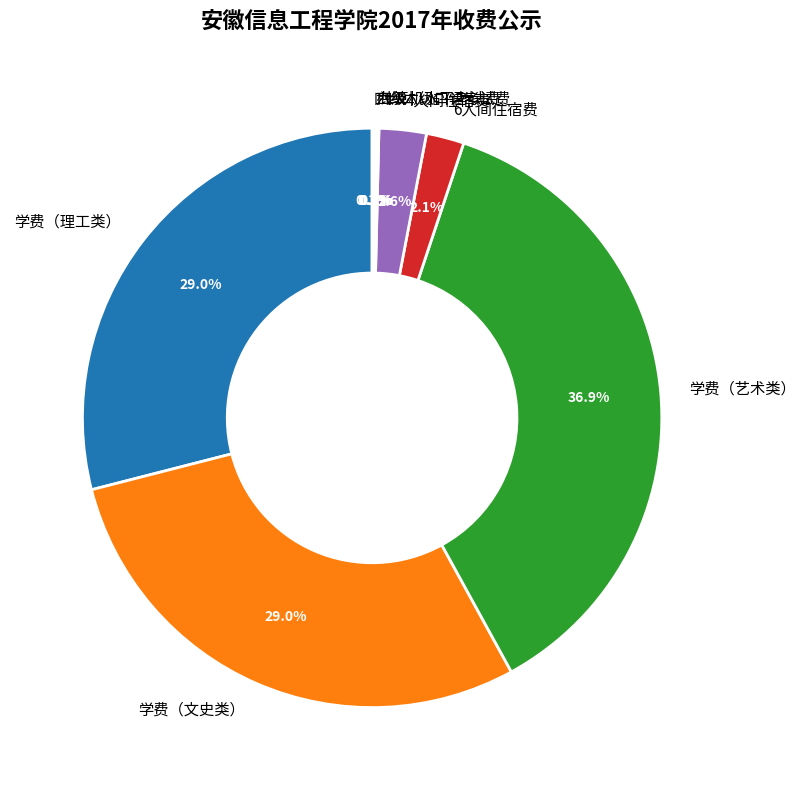

True or false: 4人间住宿费 accounts for 3% of the total.

True